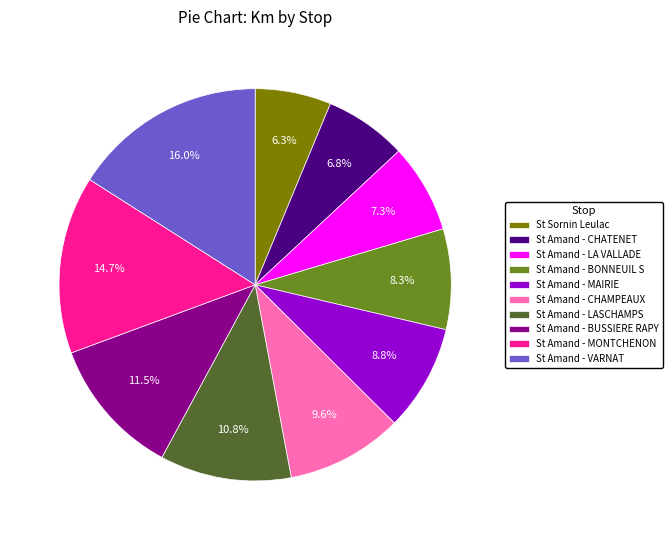

What is the ratio of the value at St Sornin Leulac to the value at St Amand - LA VALLADE?

0.9